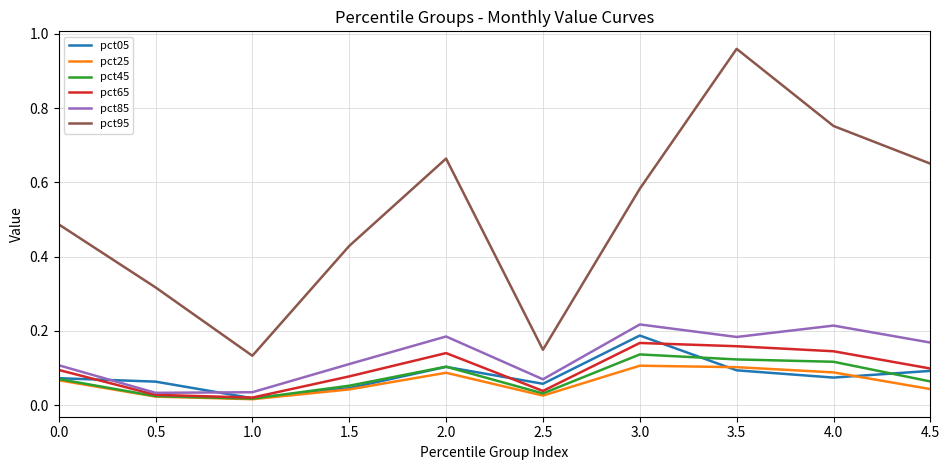

Is the value of pct25 at 2.0 greater than the value of pct95 at 0.0?

No